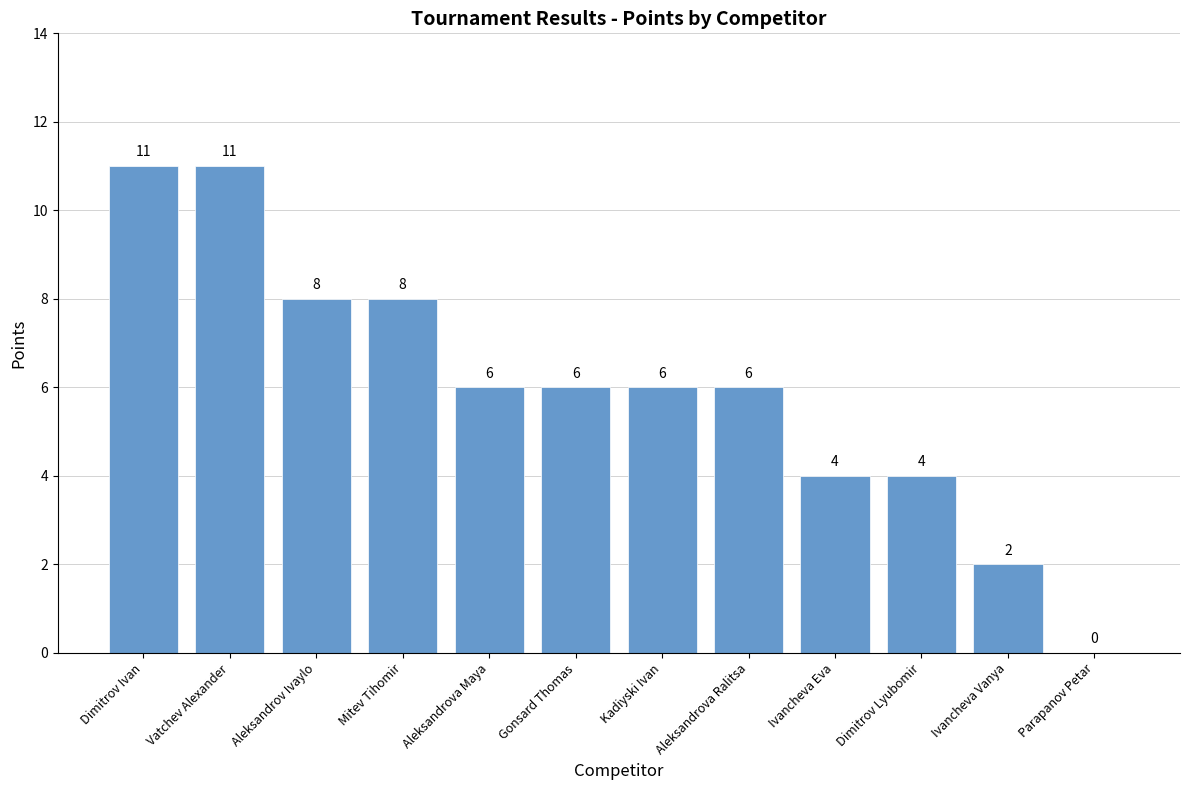

What is the greatest value displayed?

11